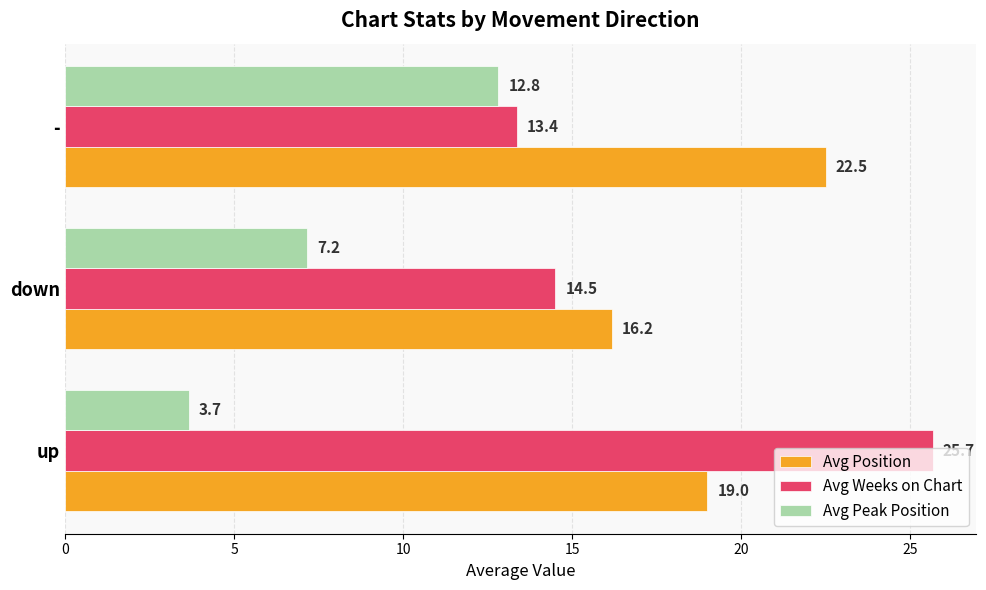

At how many categories does at least one series exceed 12?

3